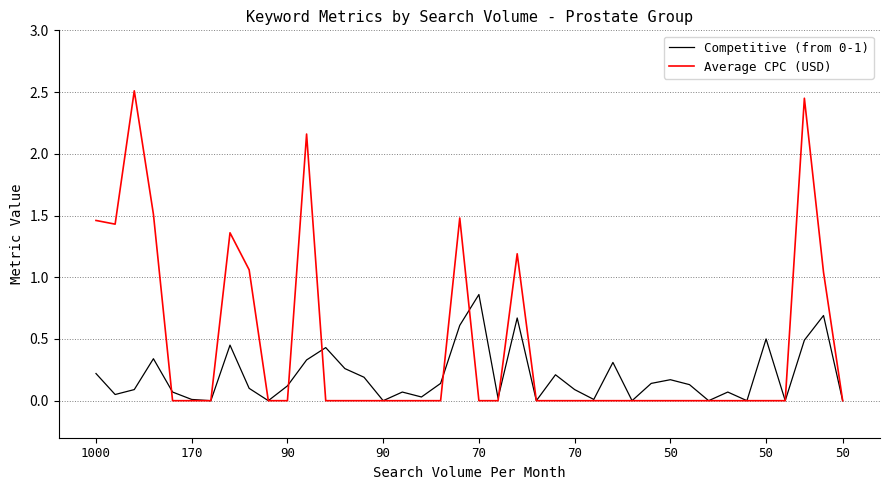

Which series has the widest spread of values?

Average CPC (USD)